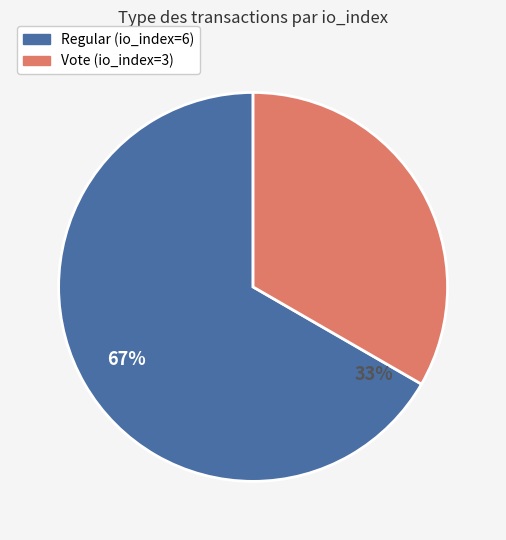

To the nearest percent, what is the average slice percentage?

50%